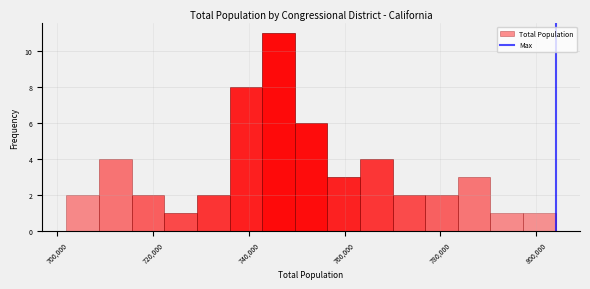

Read against the x-axis, roughly where is the centre of the tallest bar?

746000